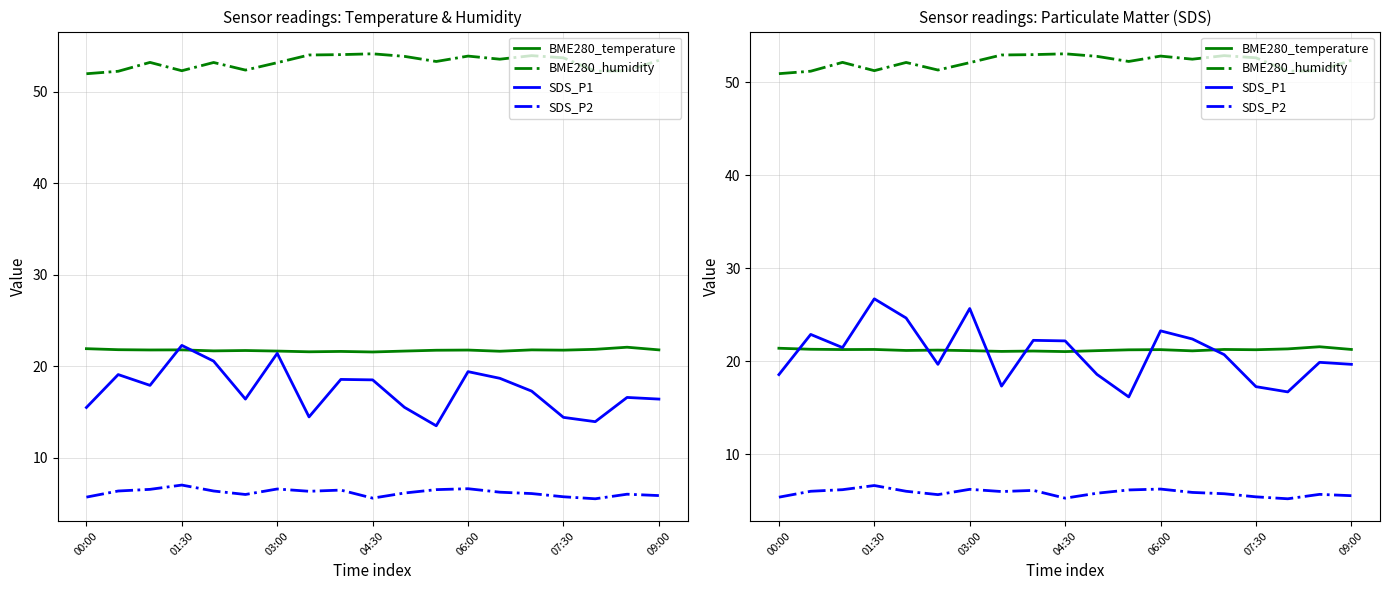

What is the sum of all BME280_humidity values?

990.8